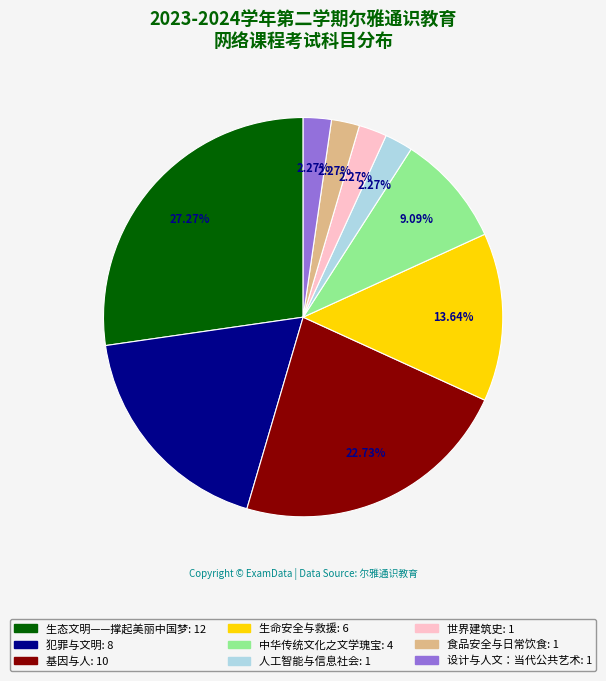

What percentage is NOT represented by 中华传统文化之文学瑰宝?

90.9%